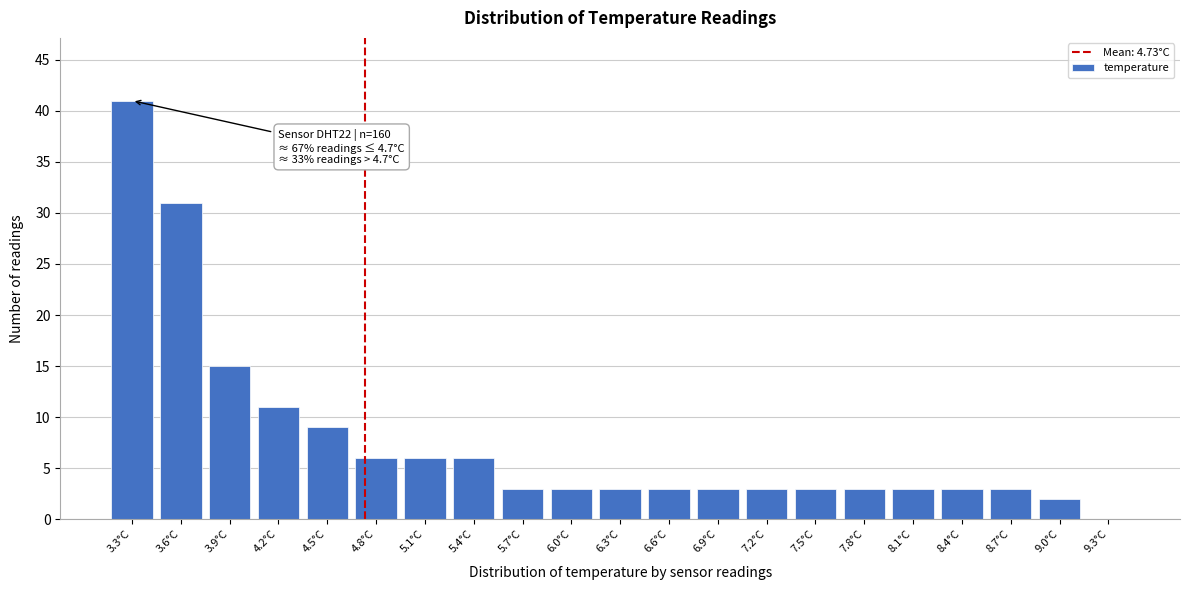

Reading left to right, extract all data points from this chart.

3.3°C=41	3.6°C=31	3.9°C=15	4.2°C=11	4.5°C=9	4.8°C=6	5.1°C=6	5.4°C=6	5.7°C=3	6.0°C=3	6.3°C=3	6.6°C=3	6.9°C=3	7.2°C=3	7.5°C=3	7.8°C=3	8.1°C=3	8.4°C=3	8.7°C=3	9.0°C=2	9.3°C=0